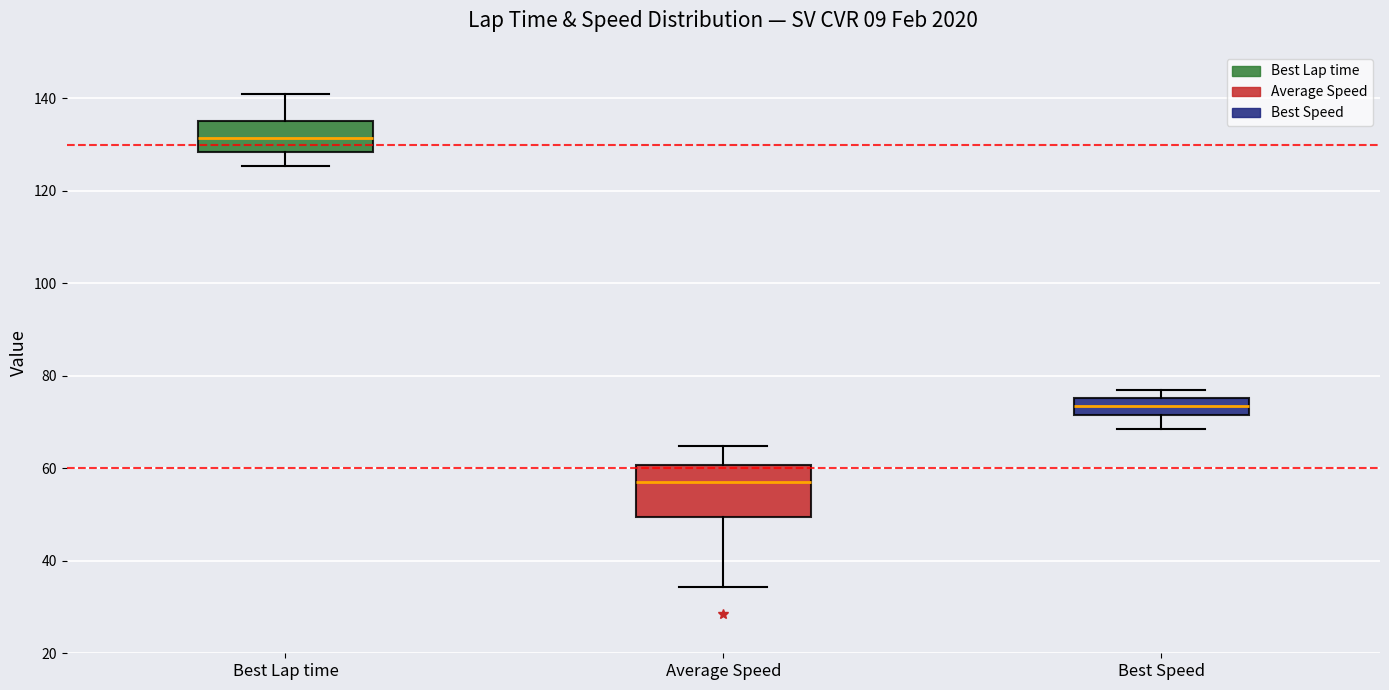

Which box has the lowest median line?

Average Speed